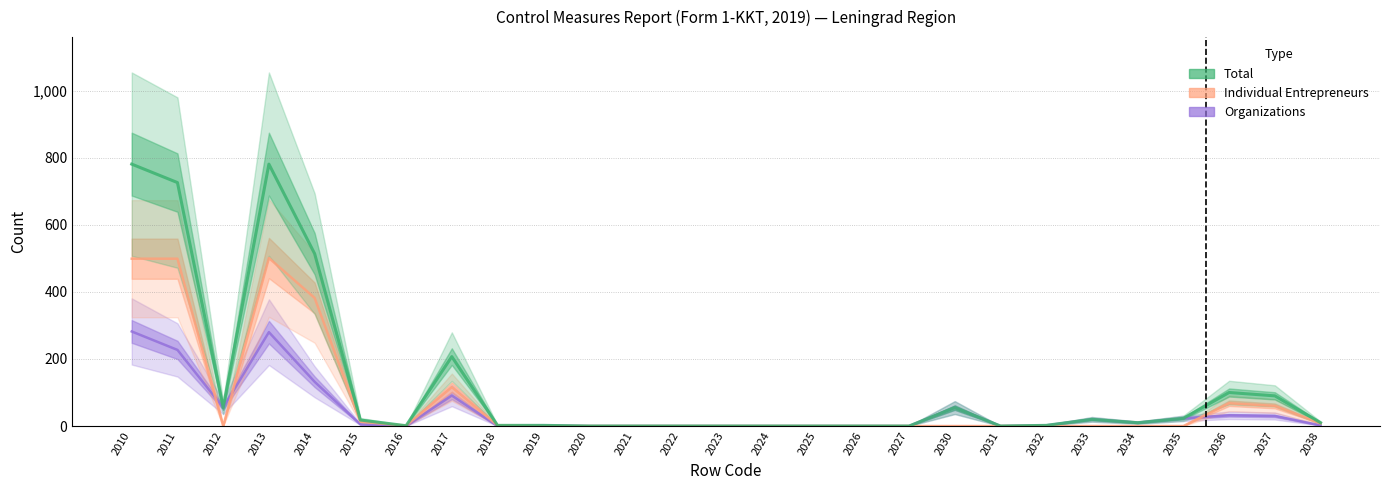

At 2016, list the series in order from largest to smallest.

Individual Entrepreneurs, Total, Organizations